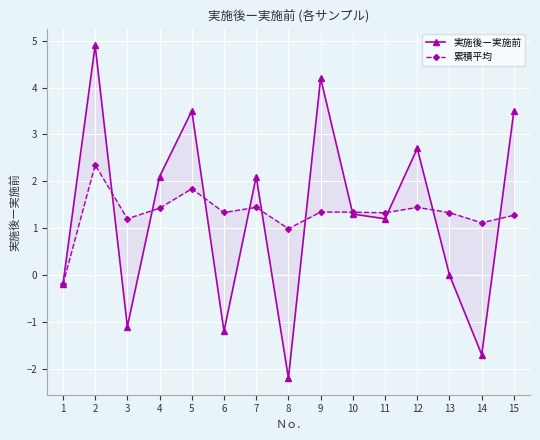

The 累積平均 series shows 2.1 at 13. True or false?

False